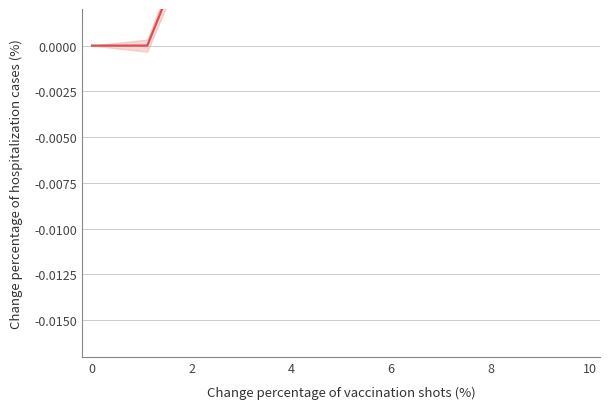

Which label corresponds to the largest value in the chart?

10